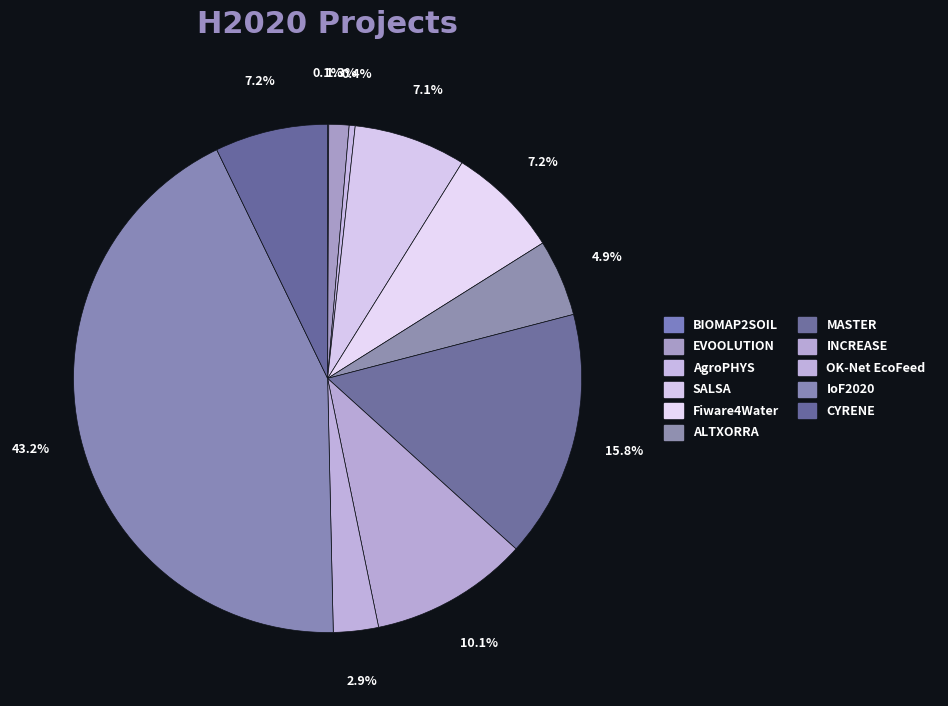

How many segments does this pie chart have?

11